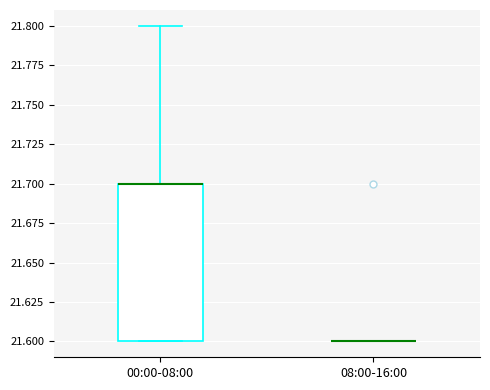

Reading left to right, transcribe this box plot: for each box, give where its median line is, the range the box spans, and where its two whiskers end, as read against the y-axis. The values are not printed on the chart, so give them approximately, as read against the axis.

00:00-08:00: median 21.7 (drawn on the box's upper edge), box 21.6 to 21.7, whiskers 21.6 to 21.8
08:00-16:00: box collapsed to a line at 21.6, whiskers 21.6 to 21.6